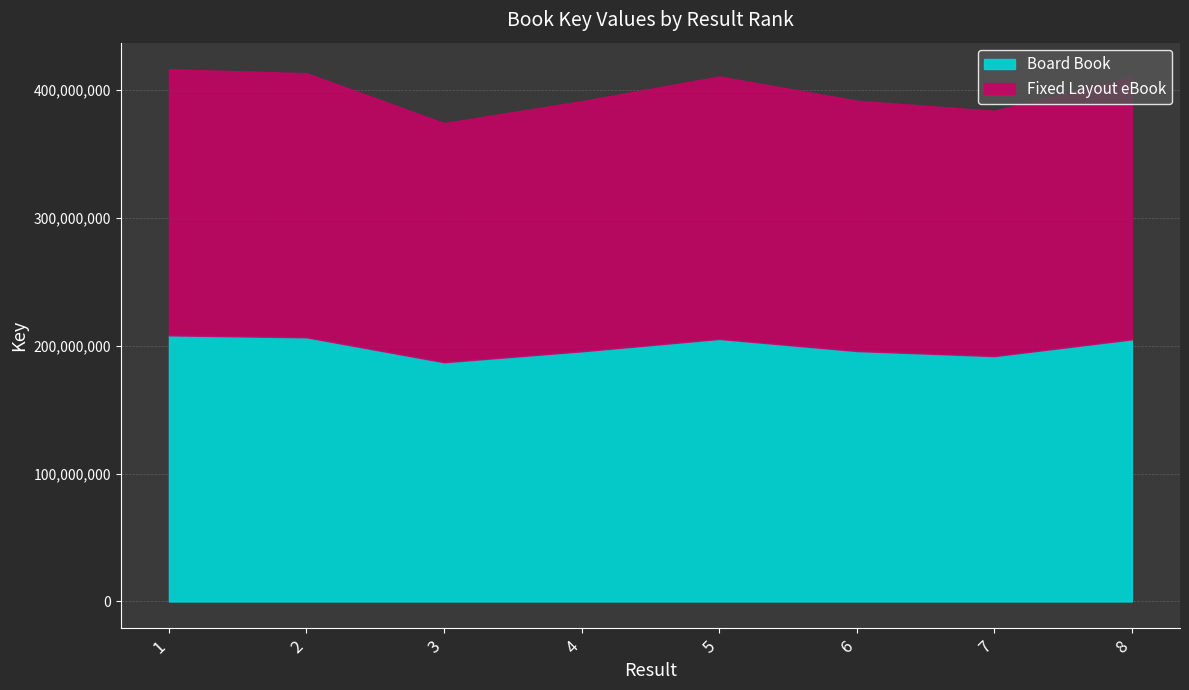

Is the value of Fixed Layout eBook at 4 greater than the value of Board Book at 7?

Yes